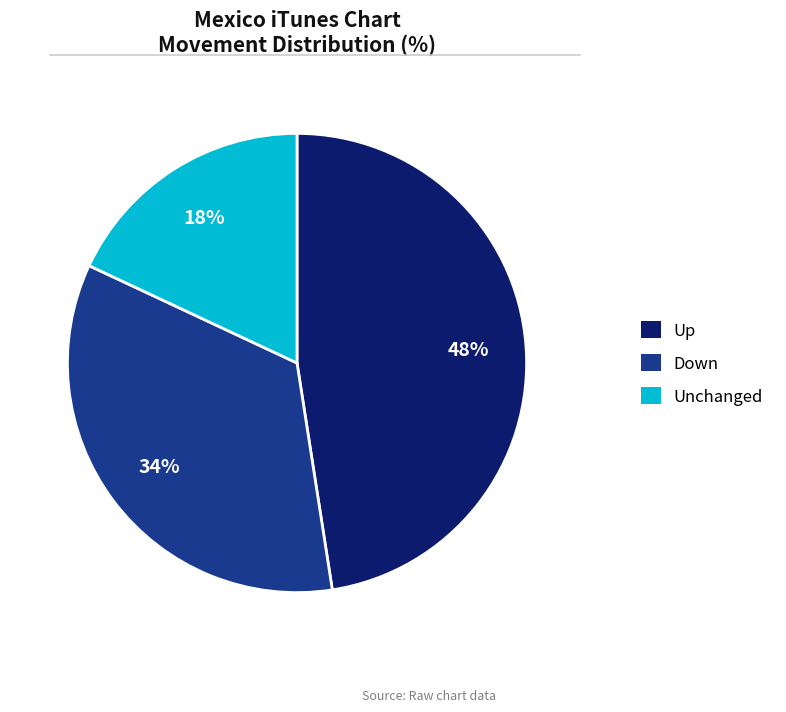

How many slices are in this pie chart?

3